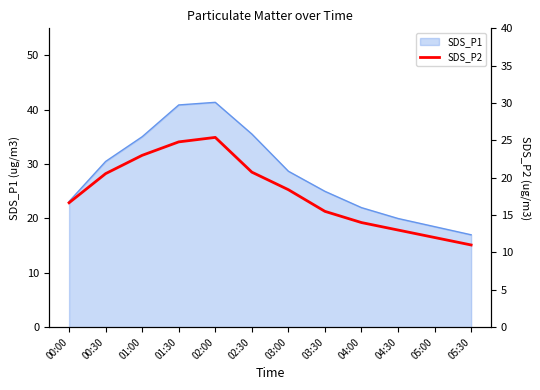

What position from the left is 02:30?

6